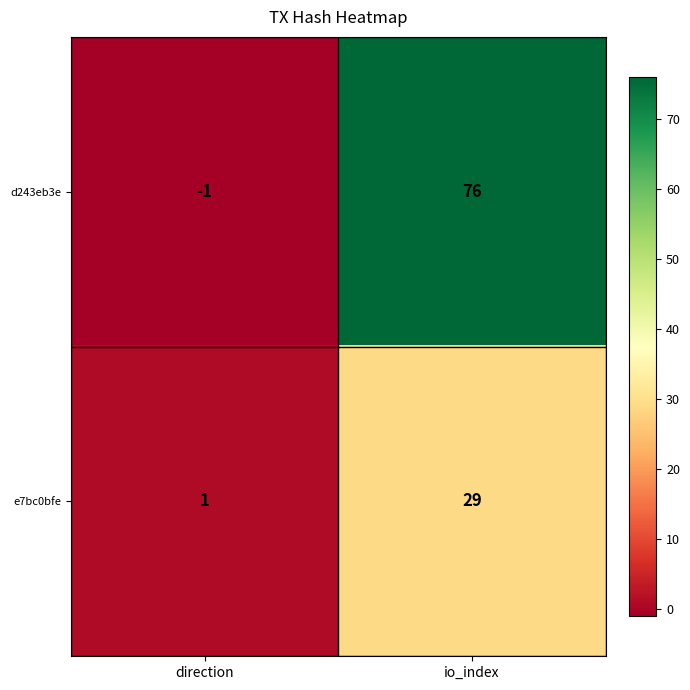

Rank the series by their average value, from lowest to highest.

e7bc0bfe, d243eb3e